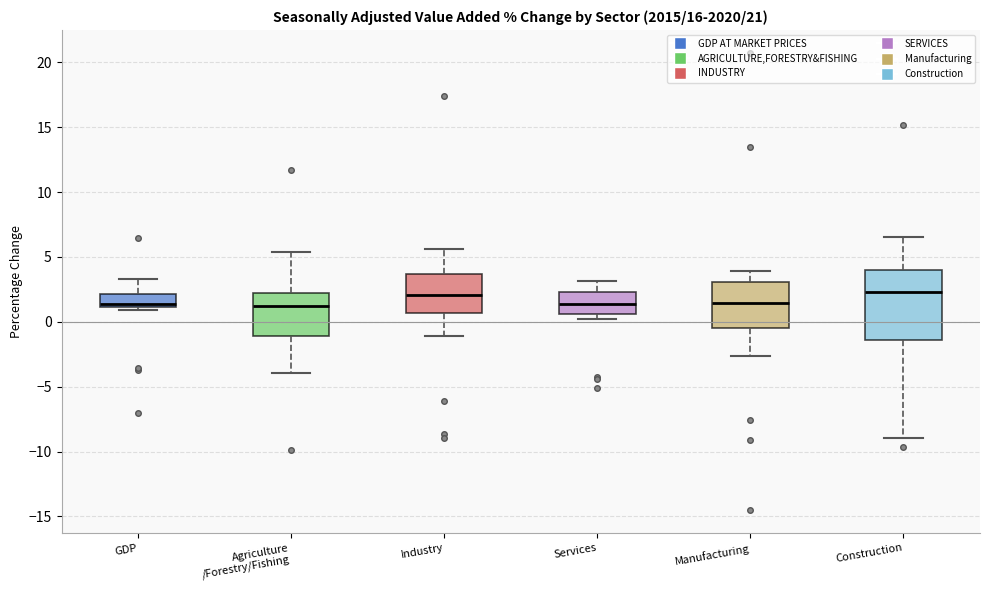

Where does the upper whisker of the box for Construction end on the y-axis? The values are not printed on the chart, so give them approximately, as read against the axis.

6.5